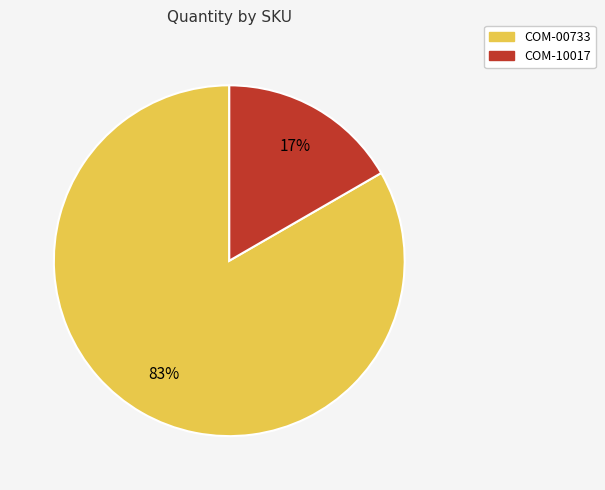

Which category accounts for the majority?

COM-00733